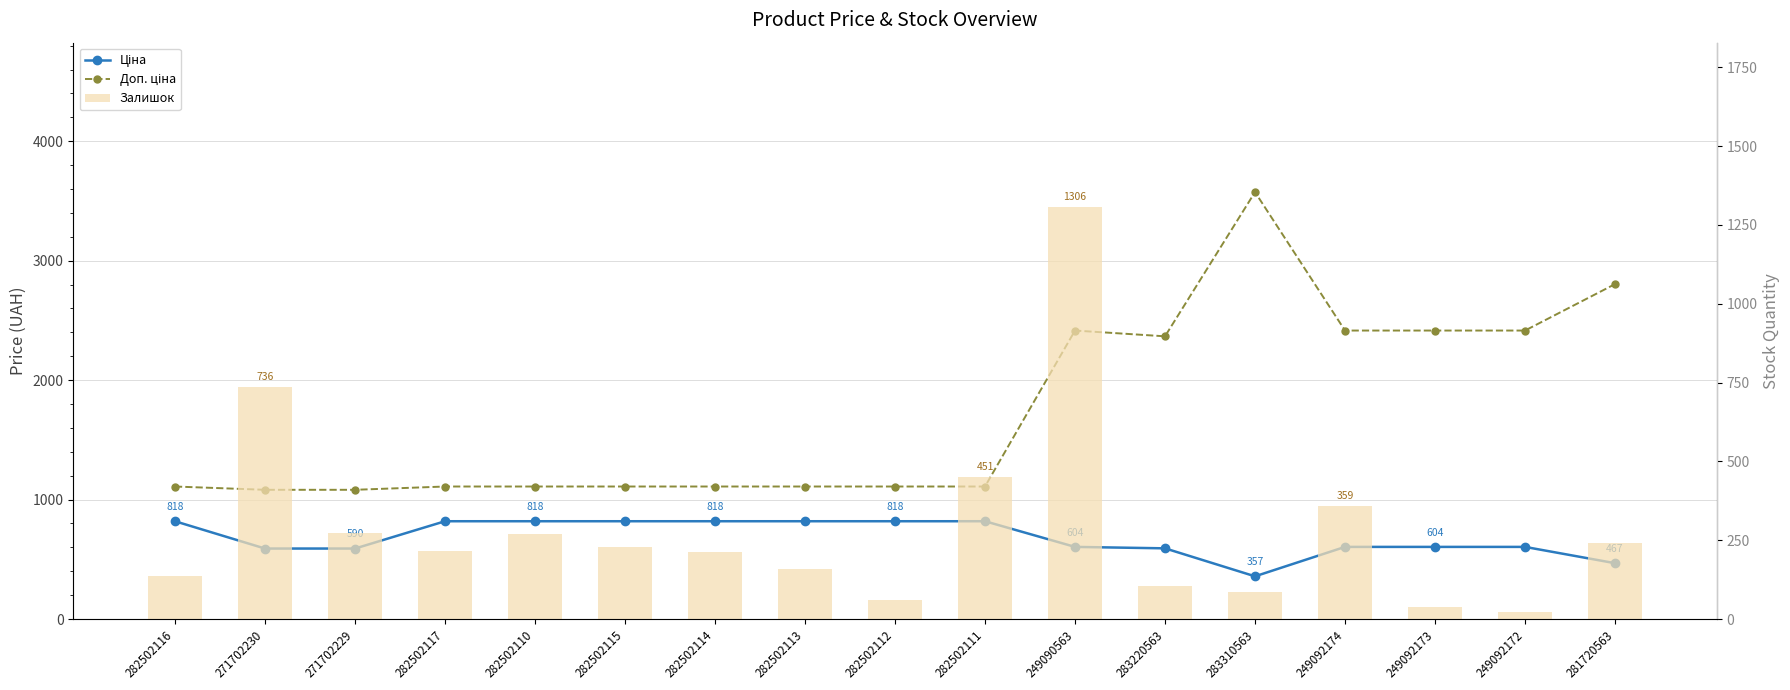

Reading left to right, list all the values displayed in this chart.

Ціна: 818.5	589.9	589.9	818.5	818.5	818.5	818.5	818.5	818.5	818.5	603.7	591.6	357.4	603.7	603.7	603.7	467.3
Доп. ціна: 1109.2	1081.7	1081.7	1109.2	1109.2	1109.2	1109.2	1109.2	1109.2	1109.2	2414.8	2366.5	3573.9	2414.8	2414.8	2414.8	2803.6
Залишок: 135.0	736.0	273.0	215.0	271.0	229.0	214.0	159.0	61.0	451.0	1306.0	106.0	85.0	359.0	39.0	22.0	241.0